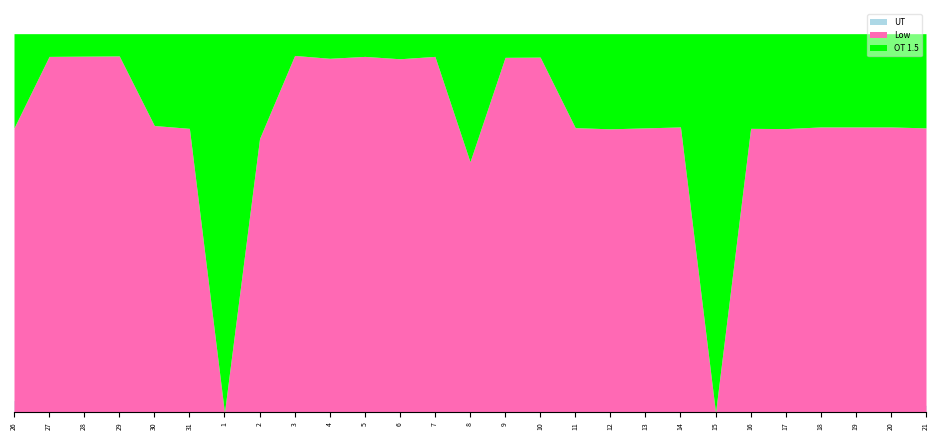

What is the spread (max minus min) of values at 14?

12.1